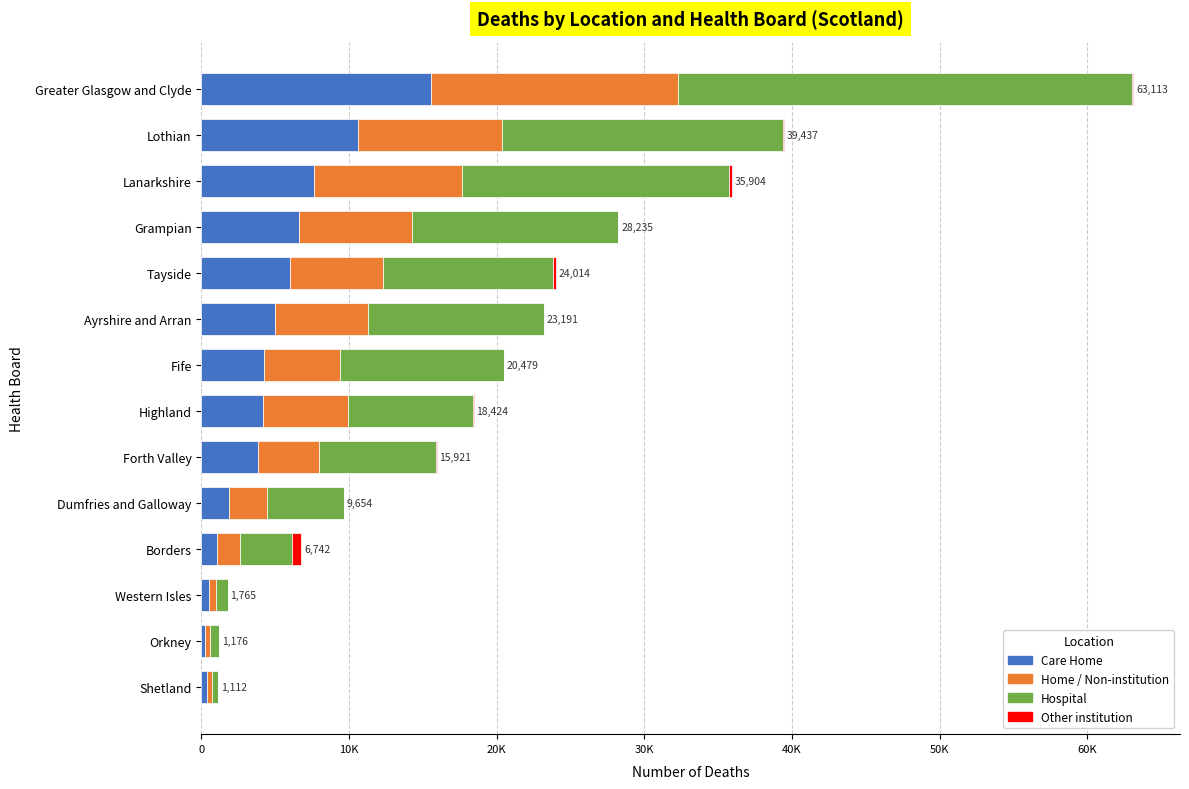

Count the number of data series in this chart.

4